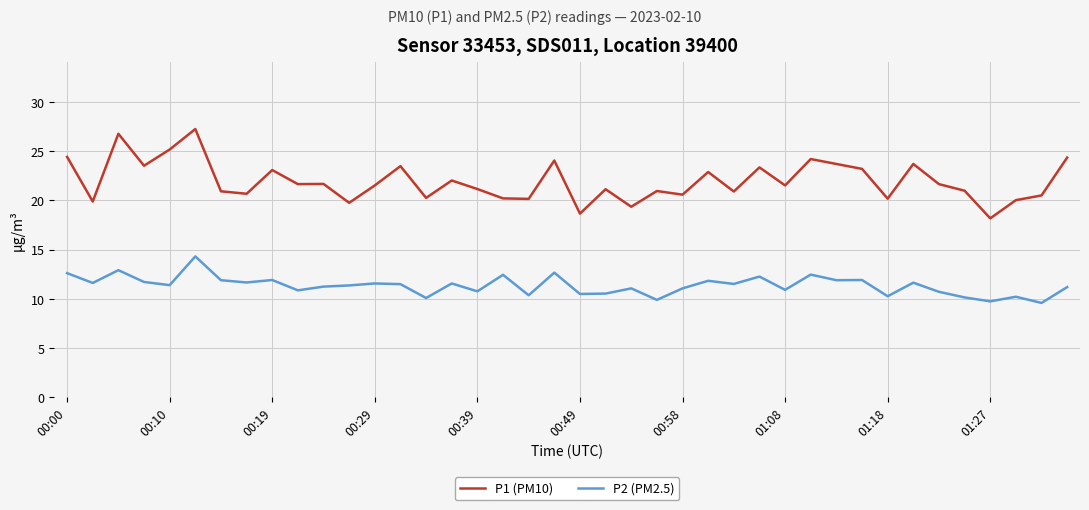

True or false: P2 (PM2.5) and P1 (PM10) intersect in this chart.

False